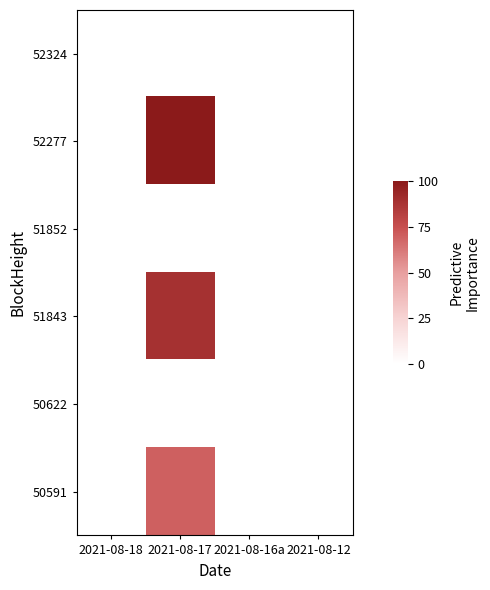

What is the total value across all series at 2021-08-17?

258.6